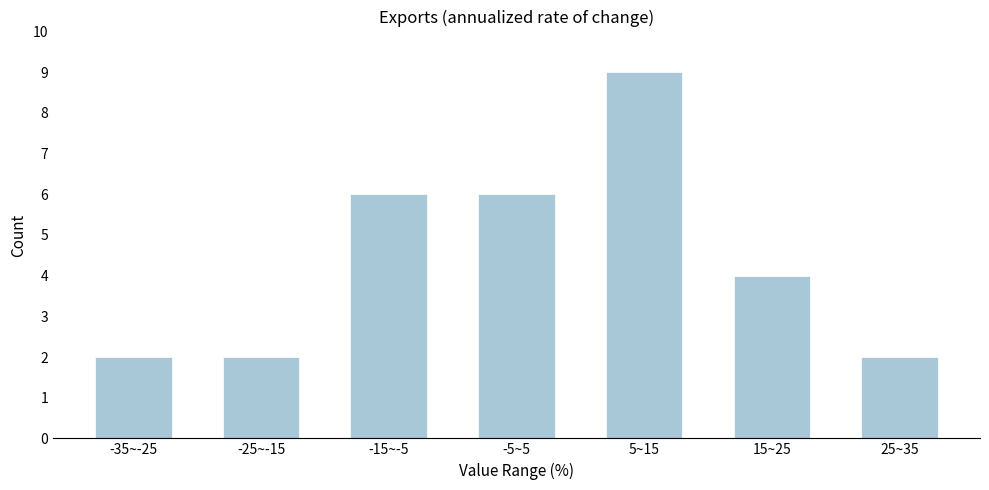

Reading left to right, extract all data points from this chart.

2	2	6	6	9	4	2